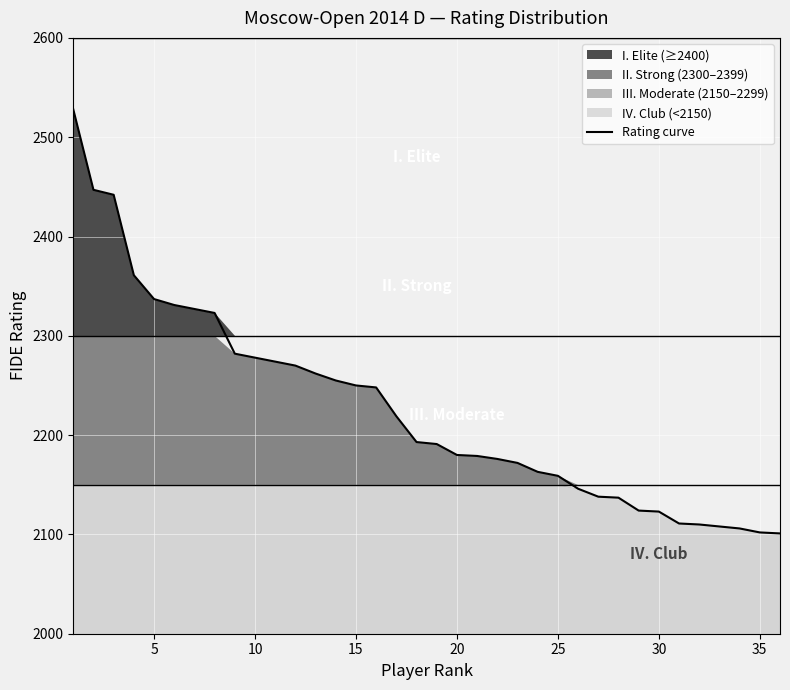

True or false: there are more than 2 points higher than both neighbors.

False